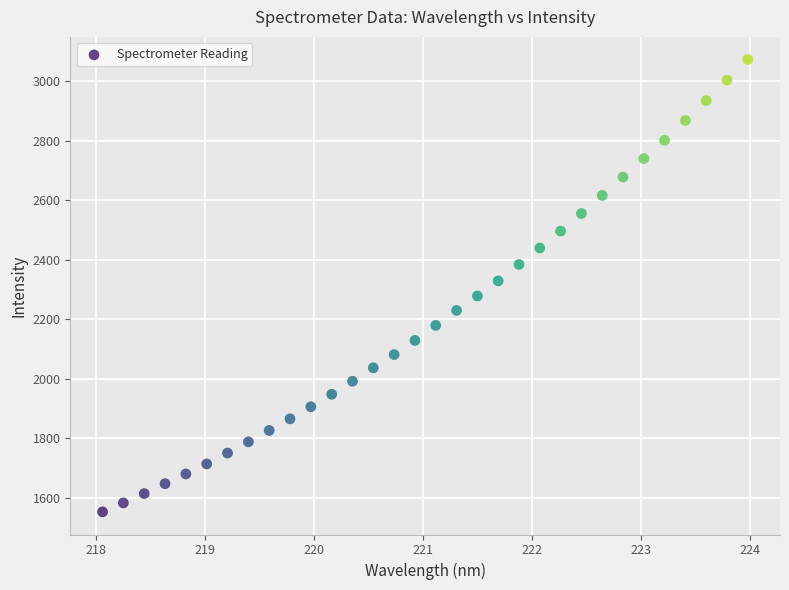

What is the range of X values (max minus min)?

5.9